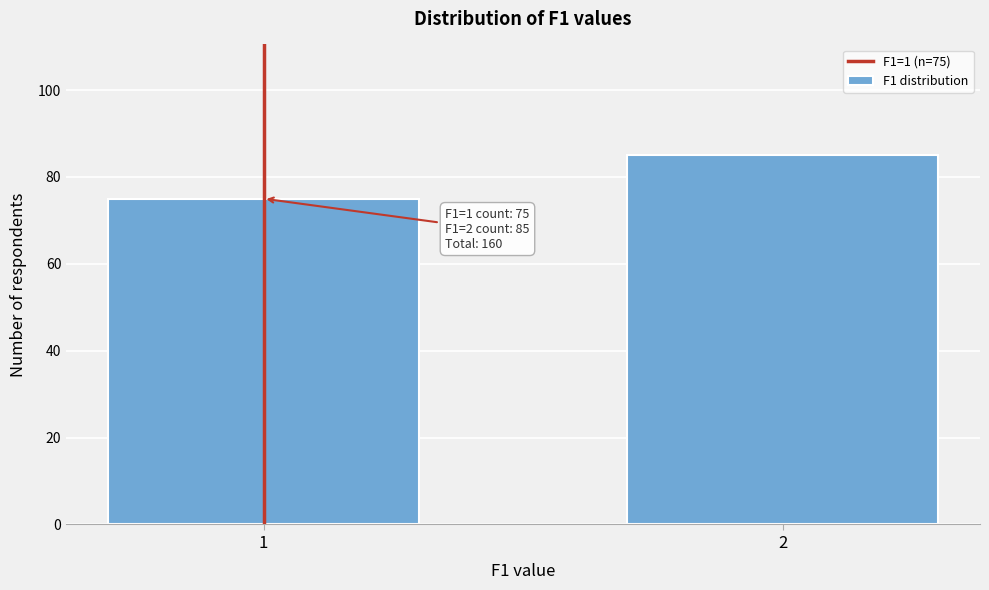

Reading right to left, extract all data points from this chart.

2=85	1=75